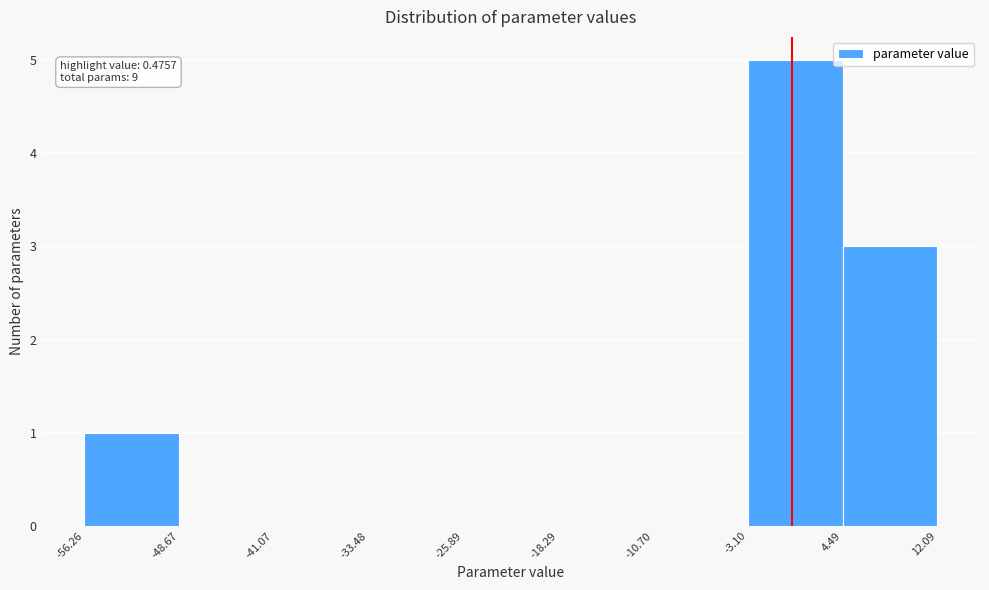

Which range on the x-axis has the tallest bar?

-3.10 to 4.49